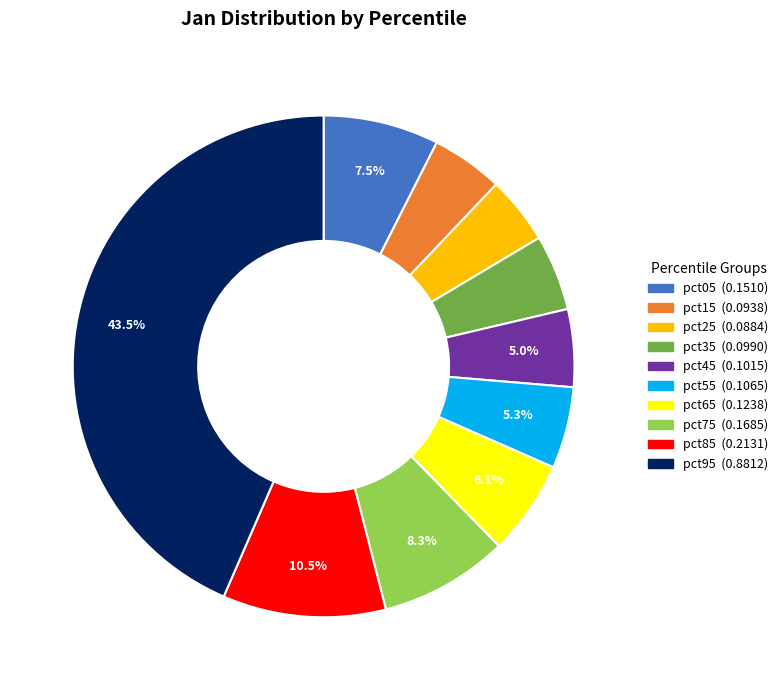

To the nearest percent, what percentage of the pie is pct75?

8%